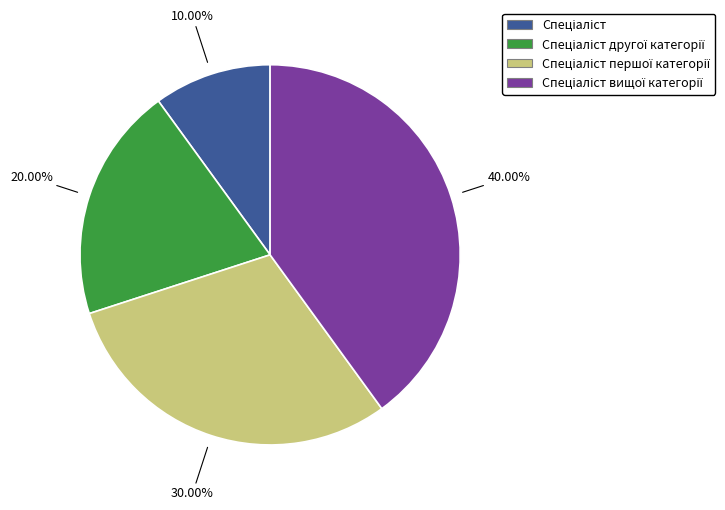

Does any single category account for the majority?

No